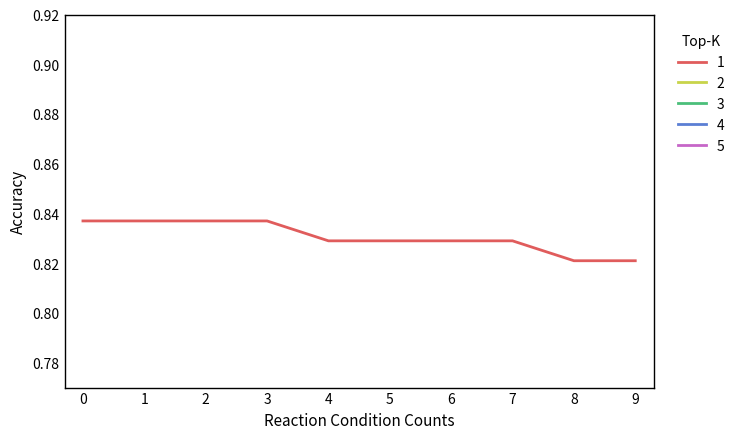

The value of 1 at 9 is 1.1. True or false?

False